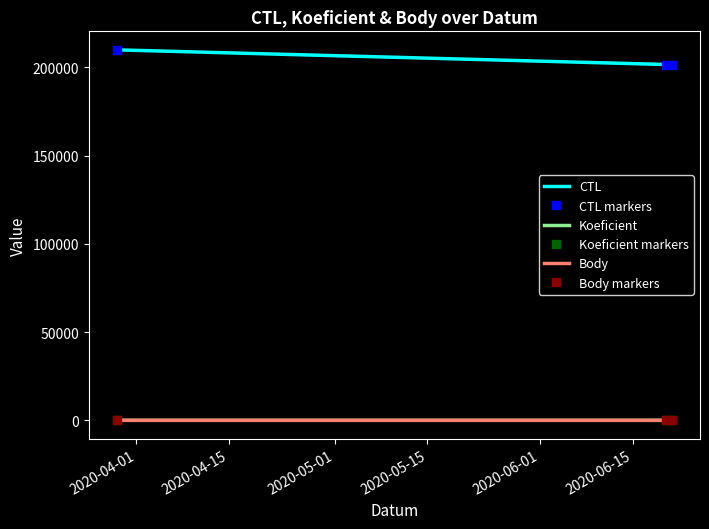

What are all the series names shown in the legend?

CTL, CTL markers, Koeficient, Koeficient markers, Body, Body markers